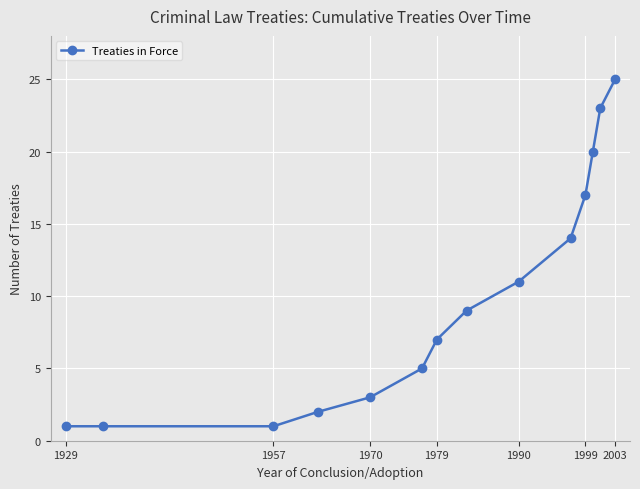

How many lines are shown in the chart?

1